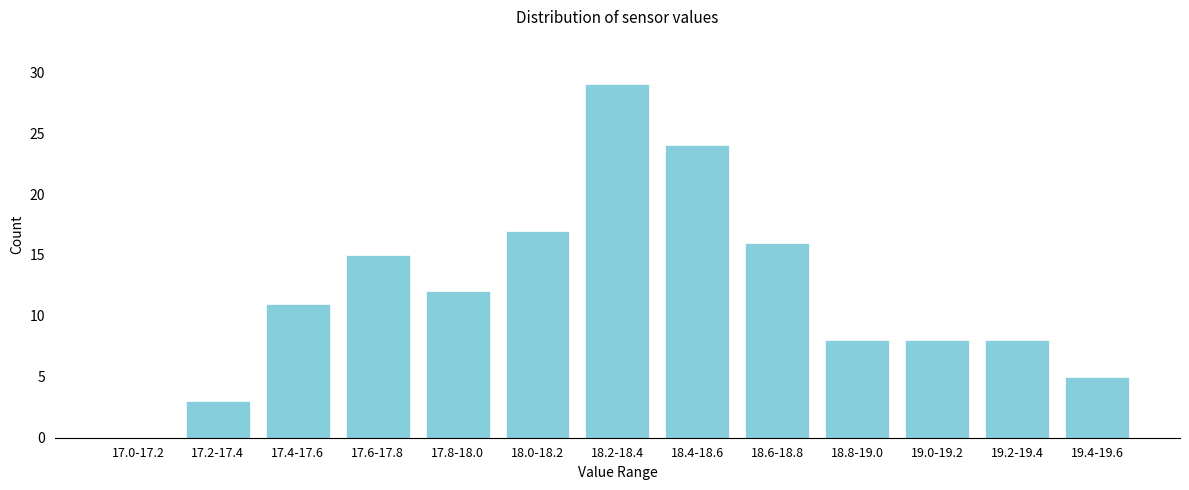

Reading left to right, transcribe all the data shown in this chart.

17.0-17.2=0	17.2-17.4=3	17.4-17.6=11	17.6-17.8=15	17.8-18.0=12	18.0-18.2=17	18.2-18.4=29	18.4-18.6=24	18.6-18.8=16	18.8-19.0=8	19.0-19.2=8	19.2-19.4=8	19.4-19.6=5